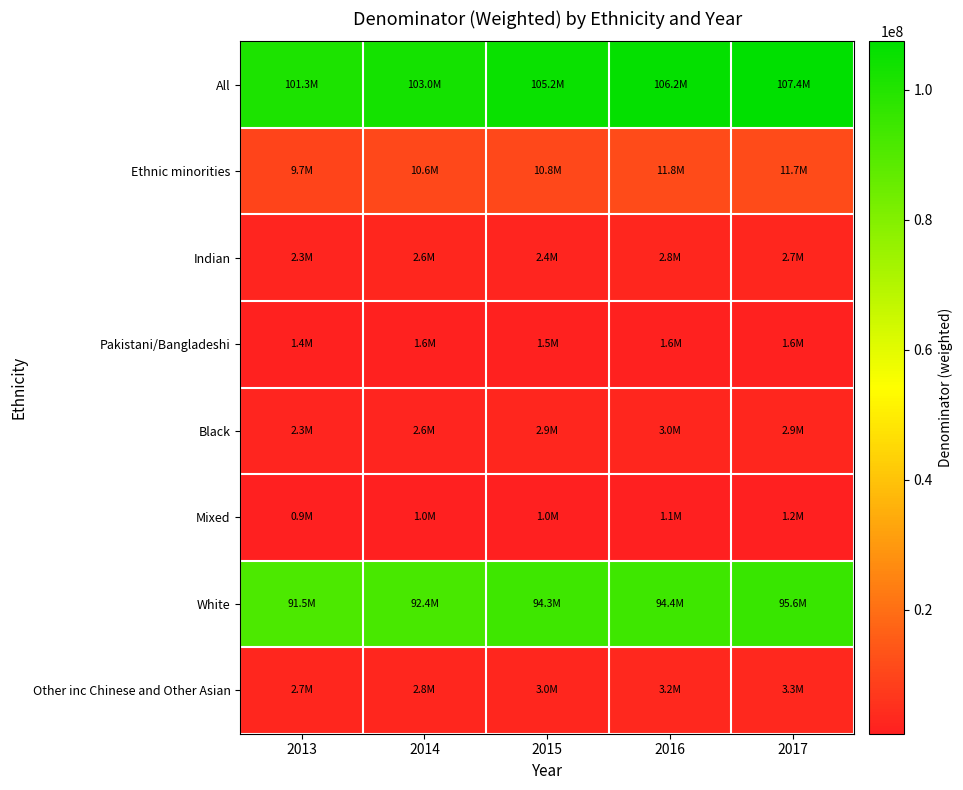

At how many categories does at least one series exceed 36871484?

5